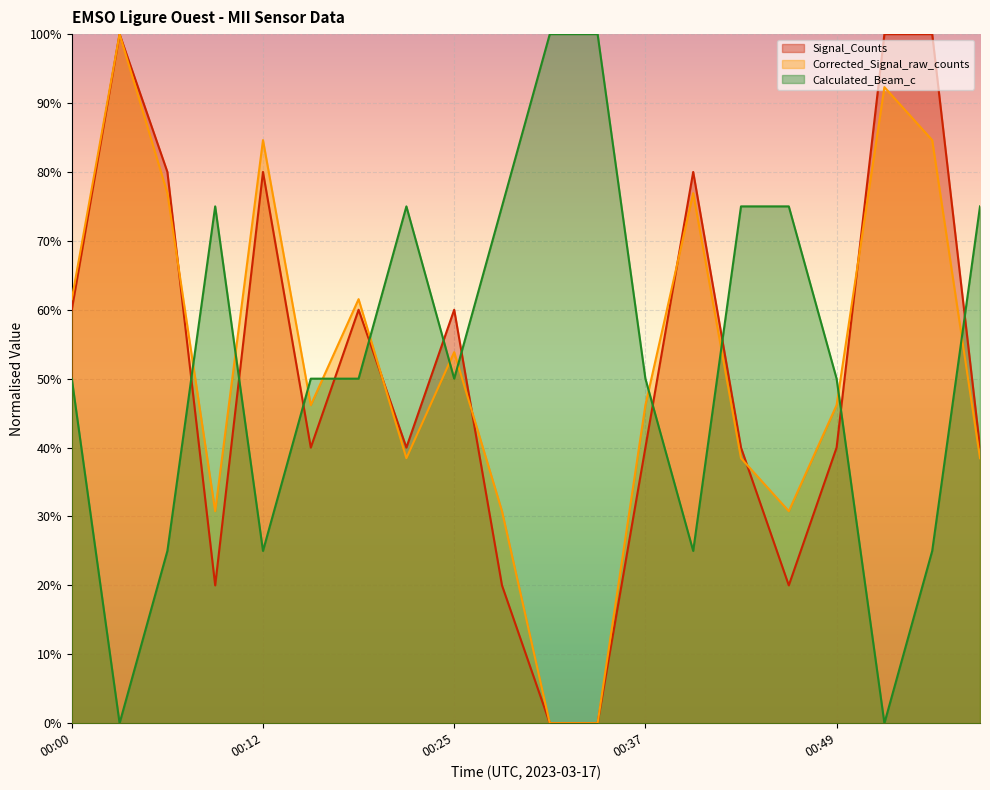

Which category has the lowest value across all series?

00:31